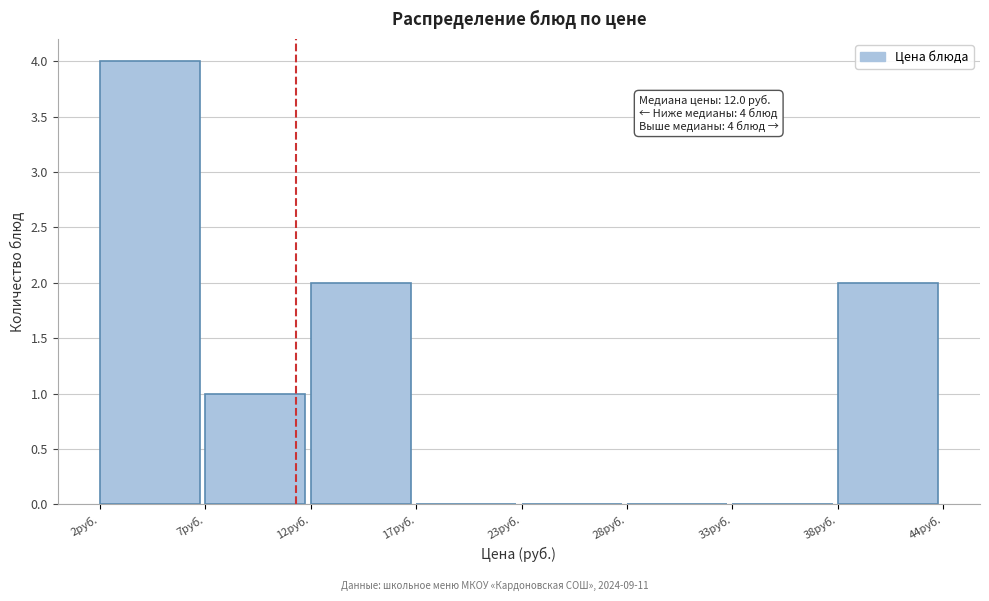

Reading left to right, extract all data points from this chart.

2руб.=4	7руб.=1	12руб.=2	17руб.=0	23руб.=0	28руб.=0	33руб.=0	38руб.=2